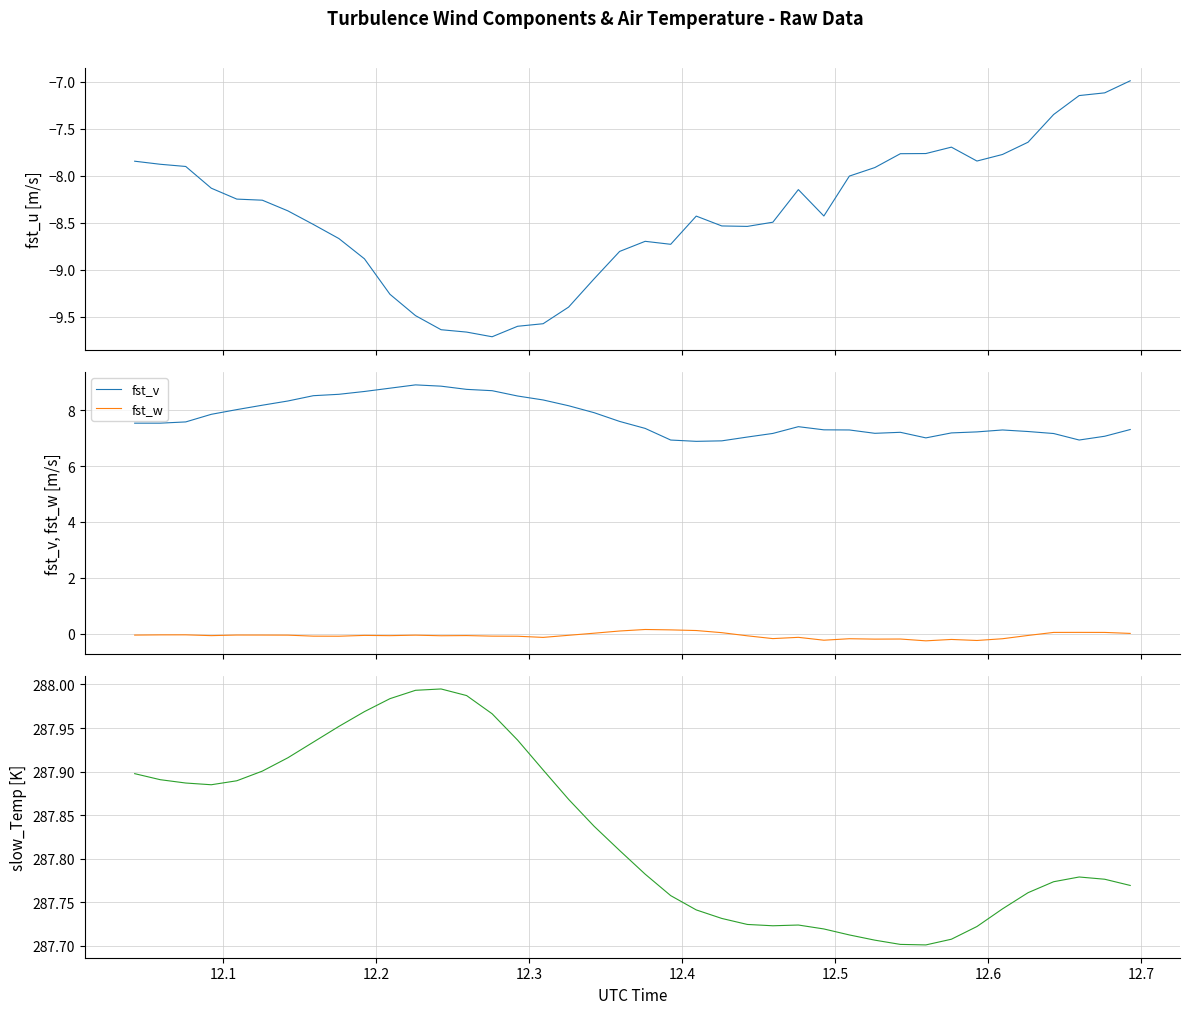

How many values in the fst_u series are below -8?

26